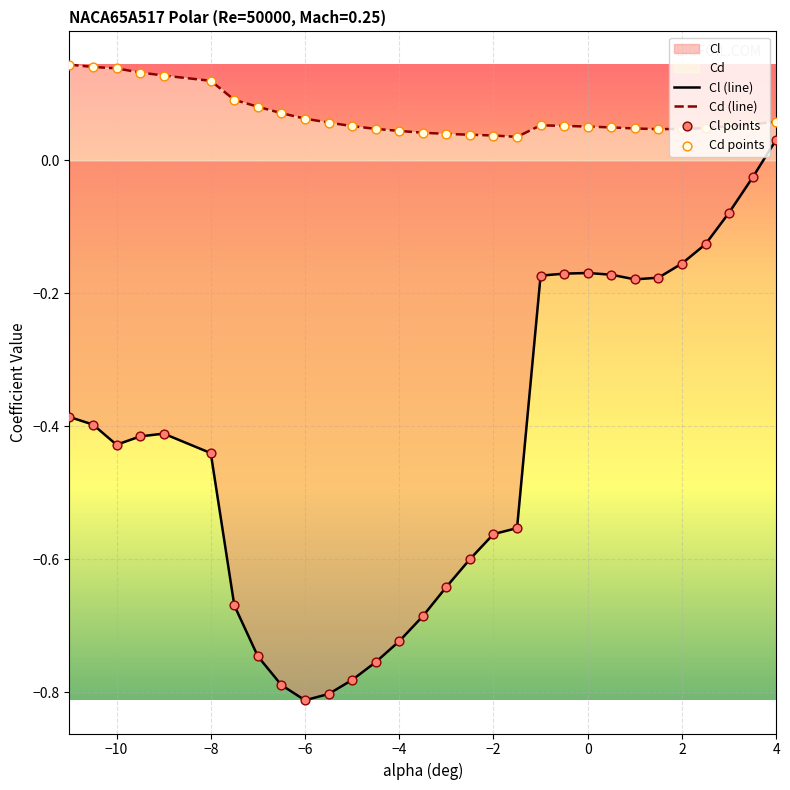

Which series has the largest total across all categories?

Cd (line)